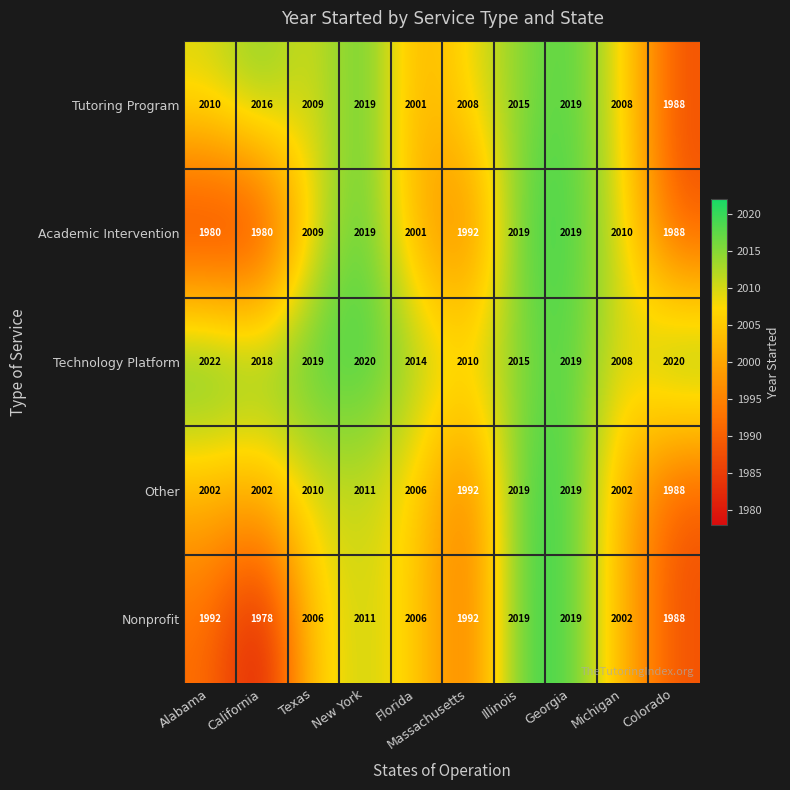

What is the difference between the Technology Platform values at Michigan and Texas?

11